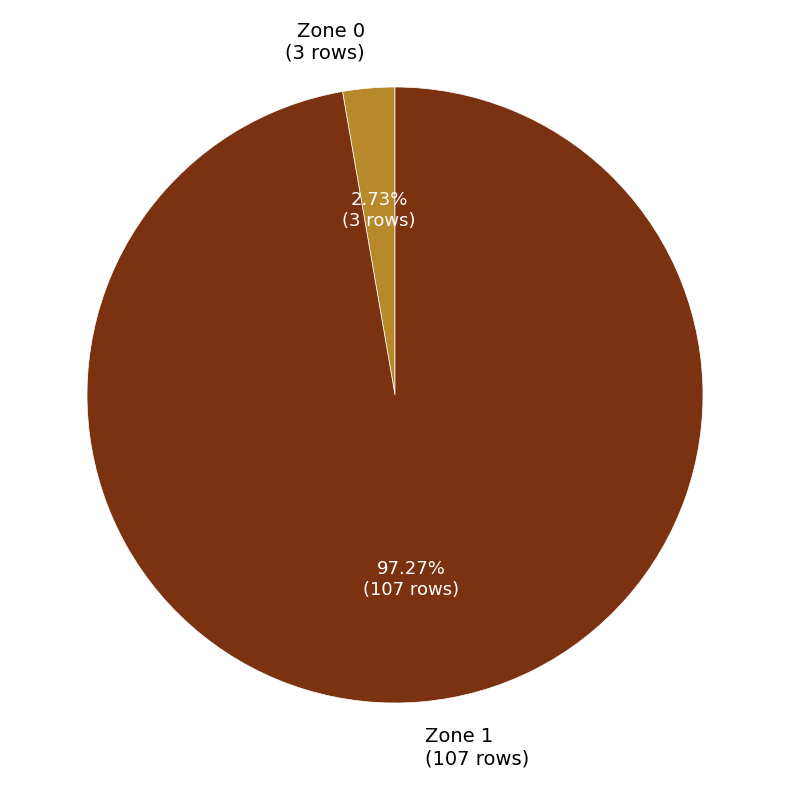

To the nearest percent, what is the combined percentage of Zone 0 and Zone 1?

100%